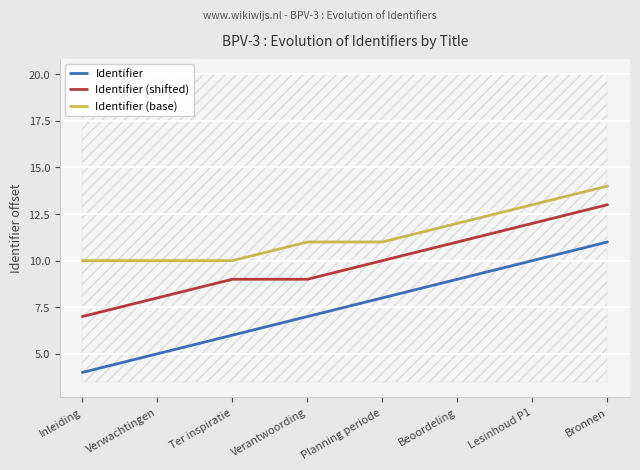

Between Verwachtingen and Bronnen, which is larger?

Bronnen